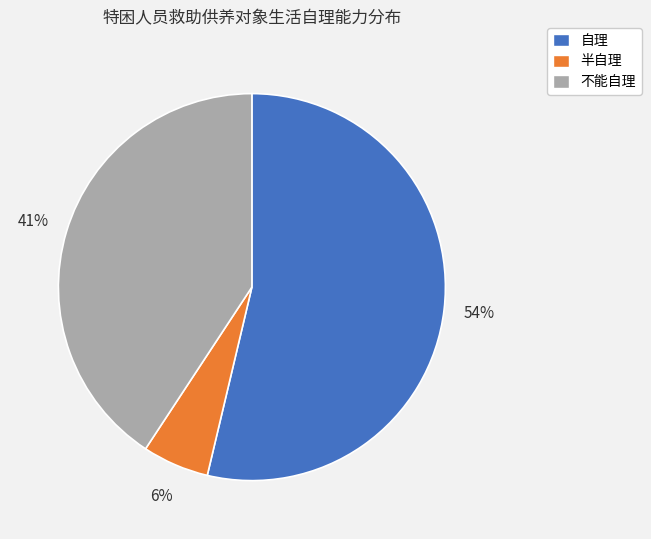

To the nearest percent, what portion does 不能自理 represent?

41%